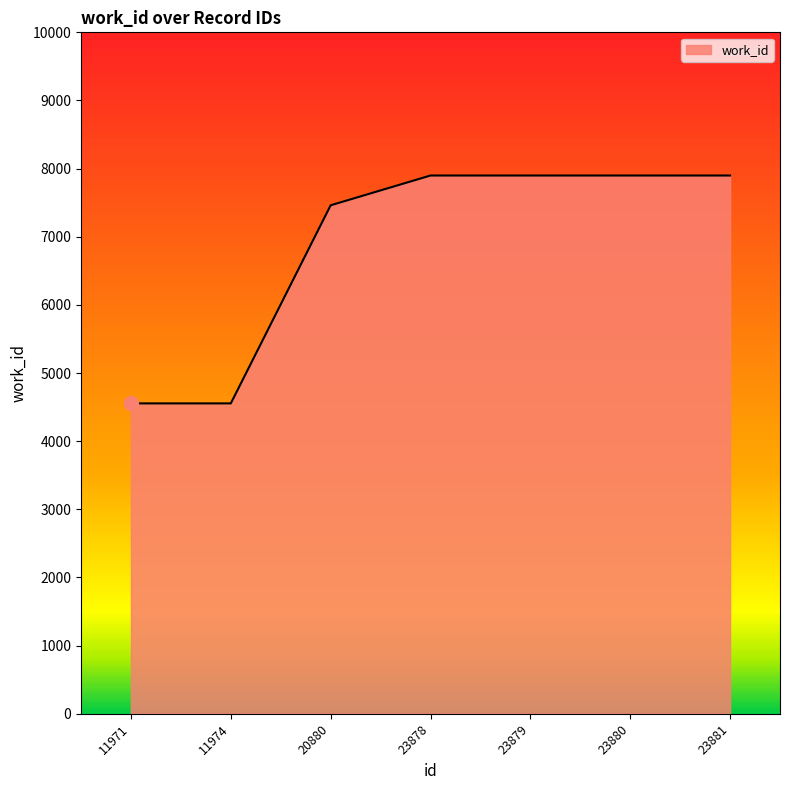

How many lines are shown in the chart?

1